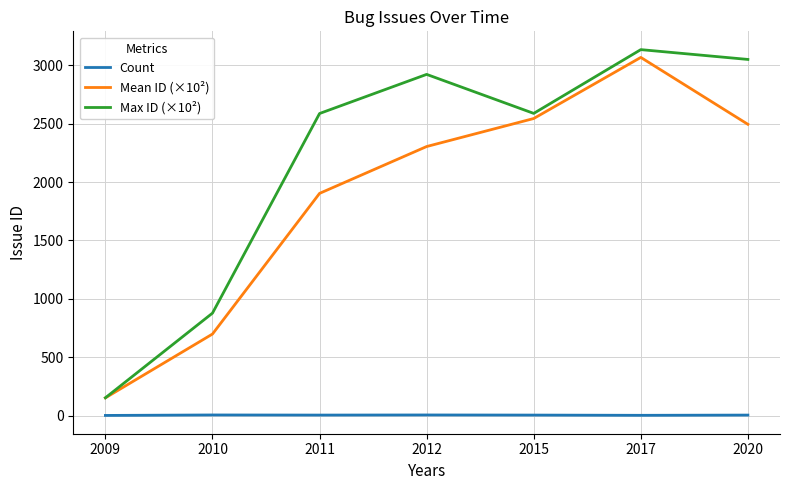

How many distinct data groups are displayed?

3